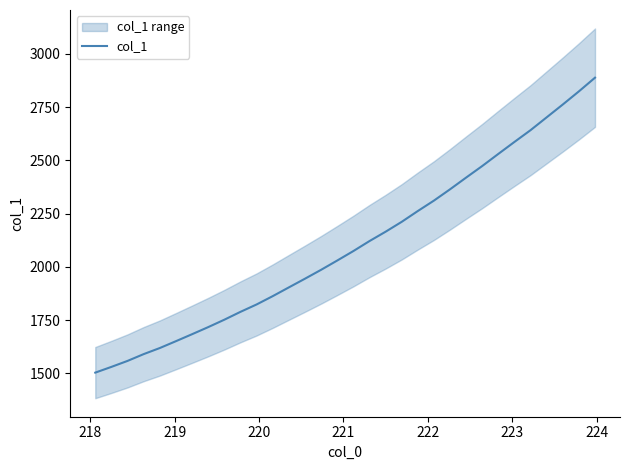

How many data points are less than 2074?

16